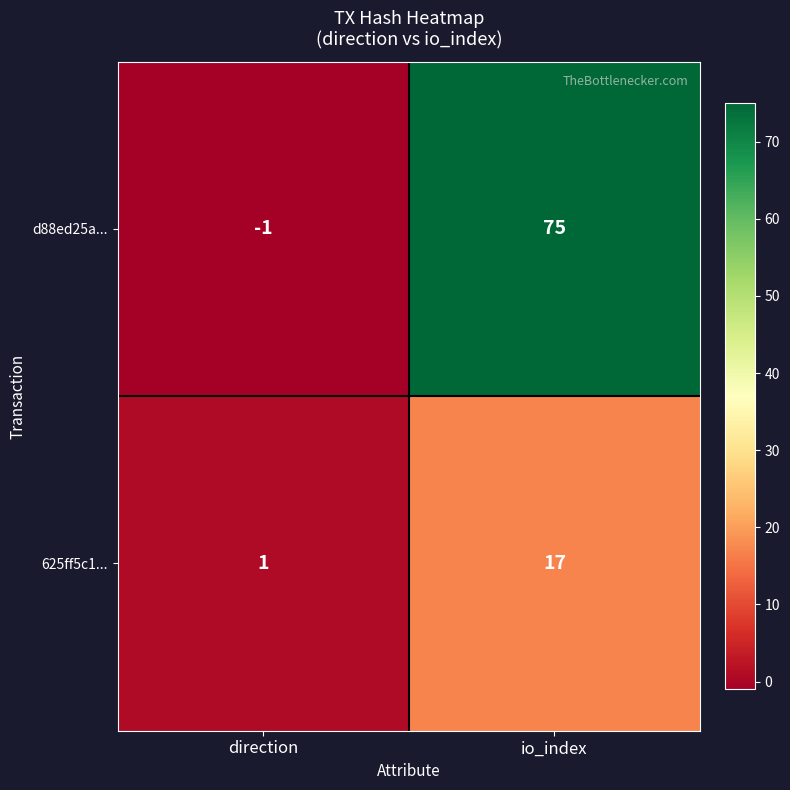

The 625ff5c1... series shows 30 at io_index. True or false?

False